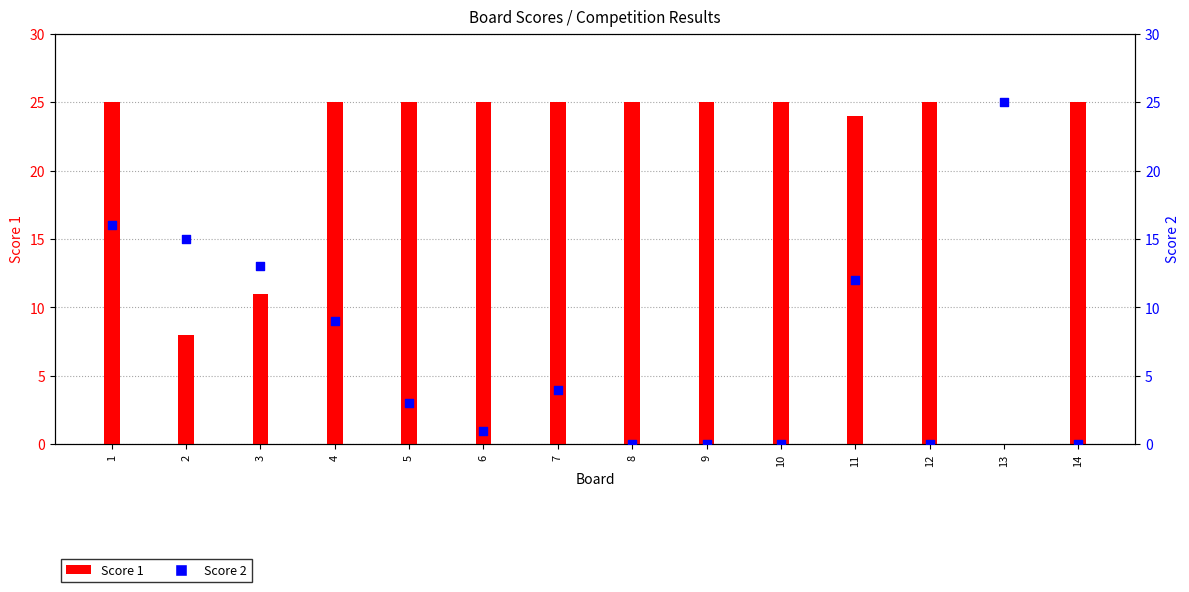

At how many categories does at least one series exceed 14?

13